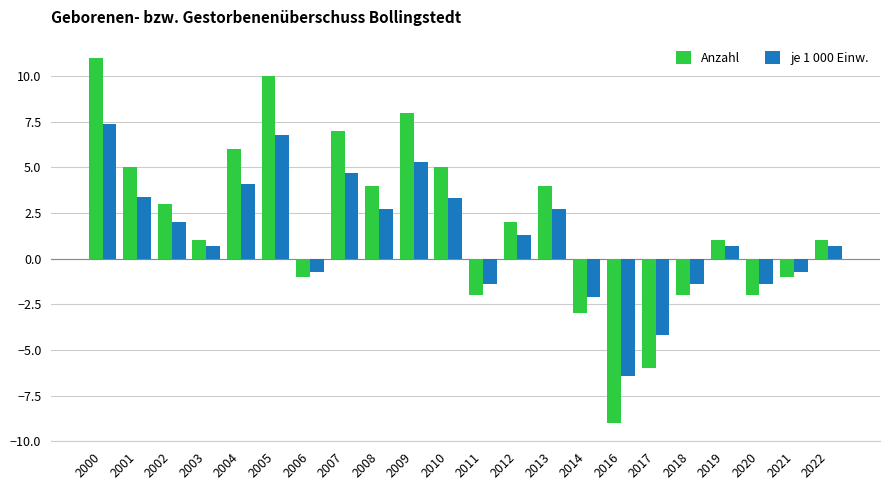

What value does the je 1 000 Einw. series have at 2011?

-1.4